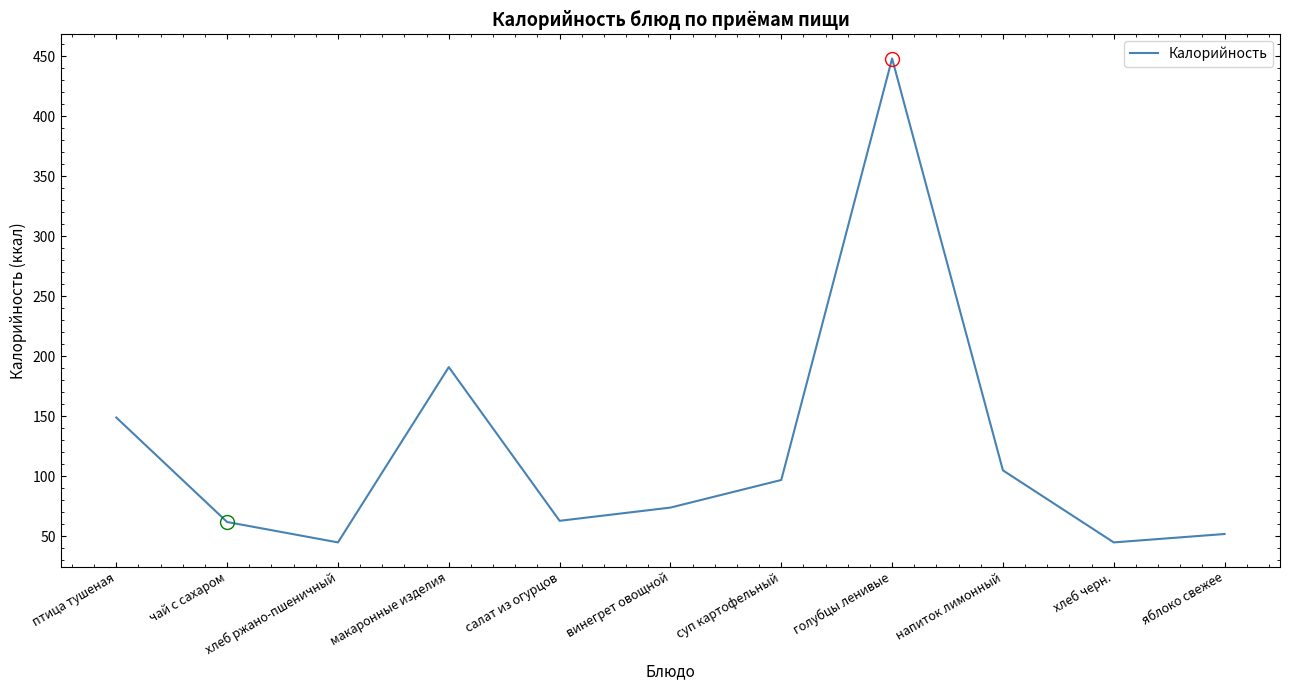

Which label corresponds to the largest value in the chart?

голубцы ленивые